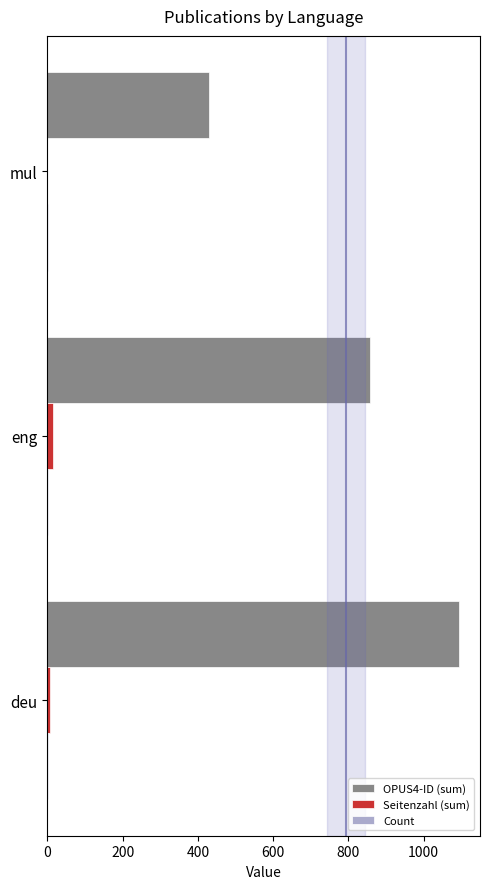

The value of Seitenzahl (sum) at mul is 0. True or false?

True